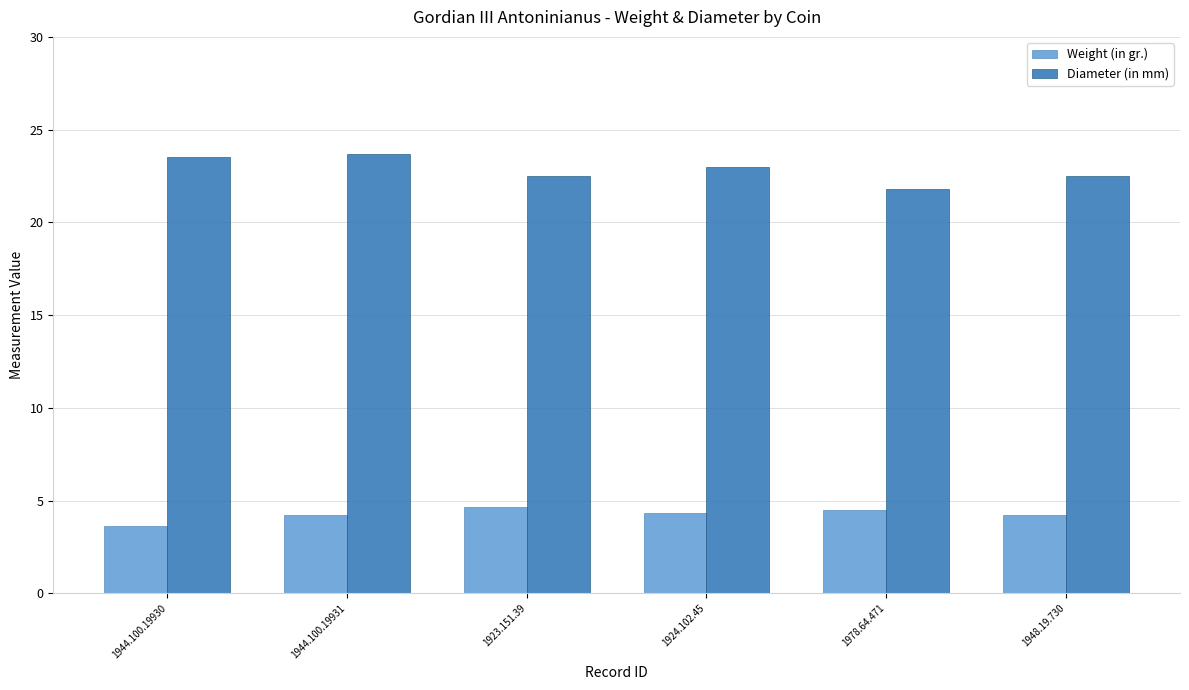

Where does the Weight (in gr.) series first go above 4?

1944.100.19931